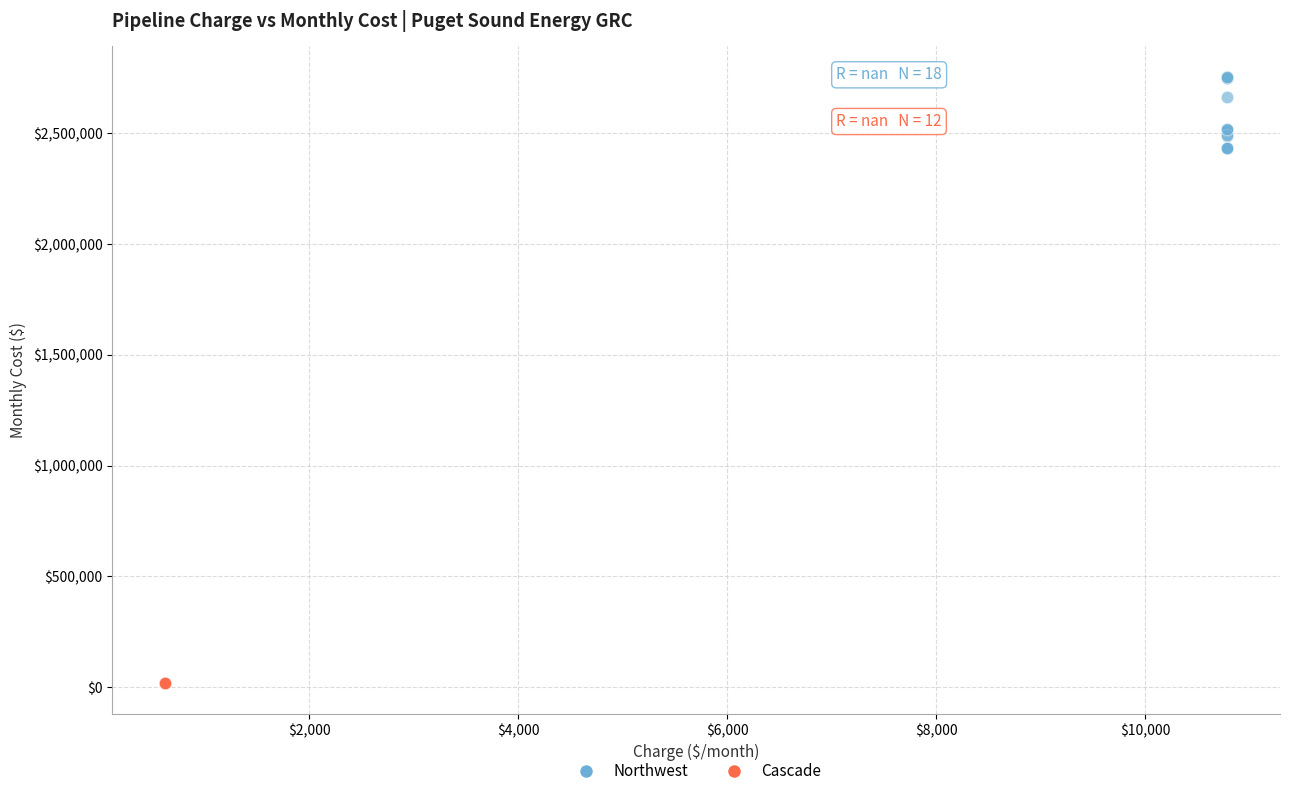

Which series reaches the minimum Y coordinate?

Cascade